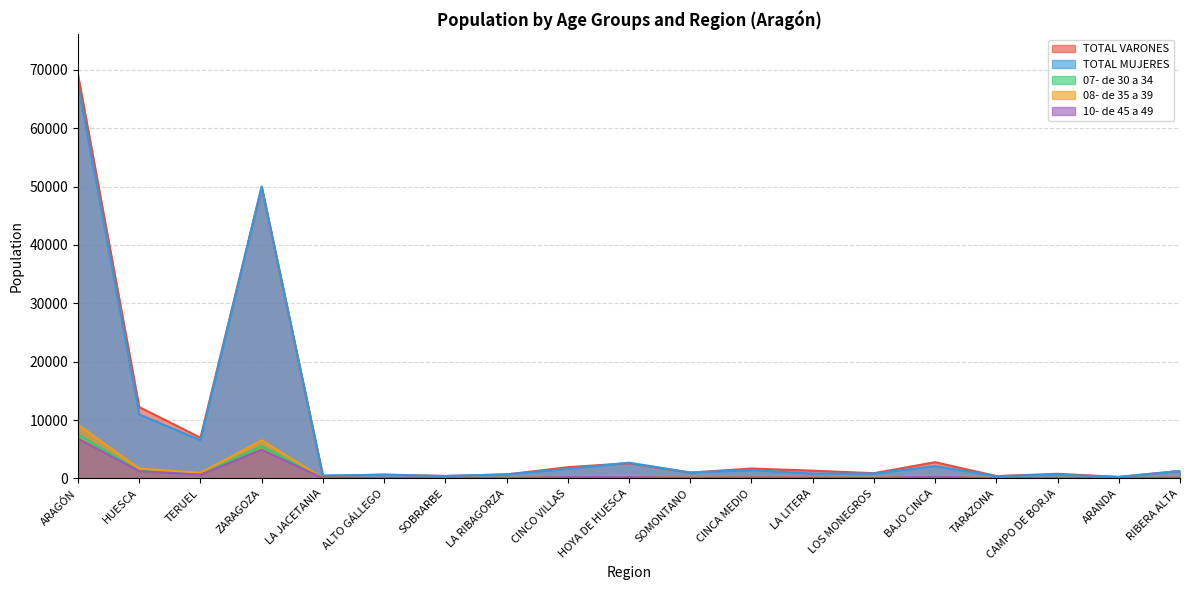

Which series has the largest total across all categories?

TOTAL VARONES